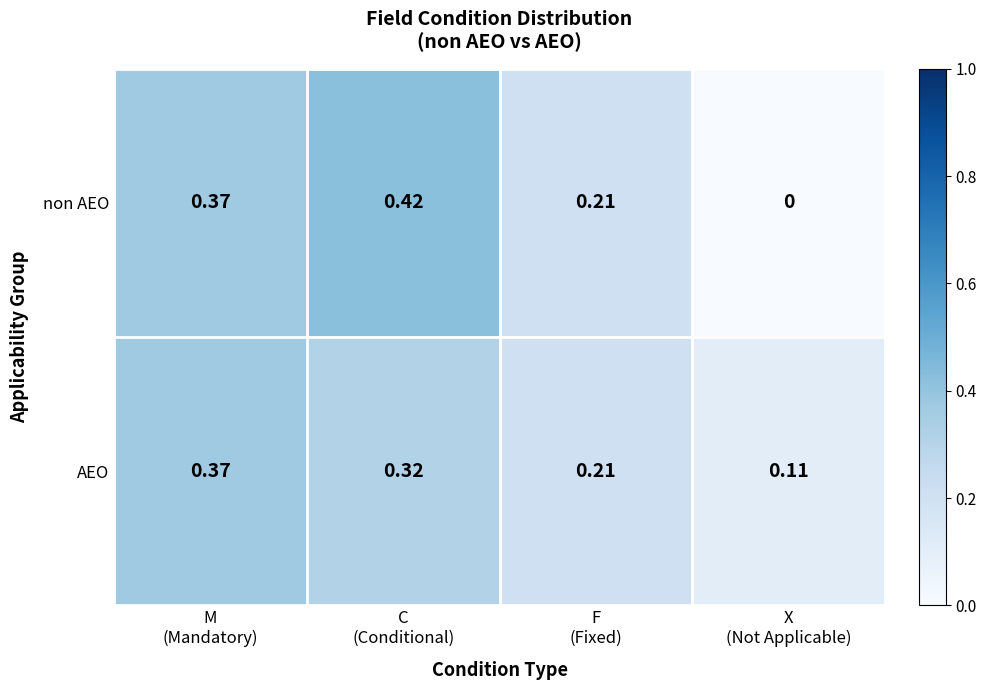

Which series has the largest total across all categories?

AEO